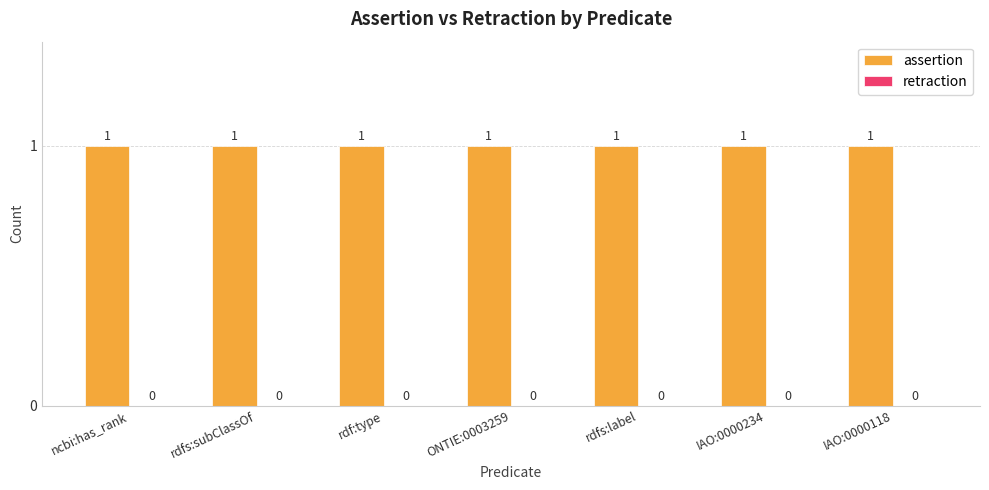

Is it true that assertion equals 1 at rdf:type?

True